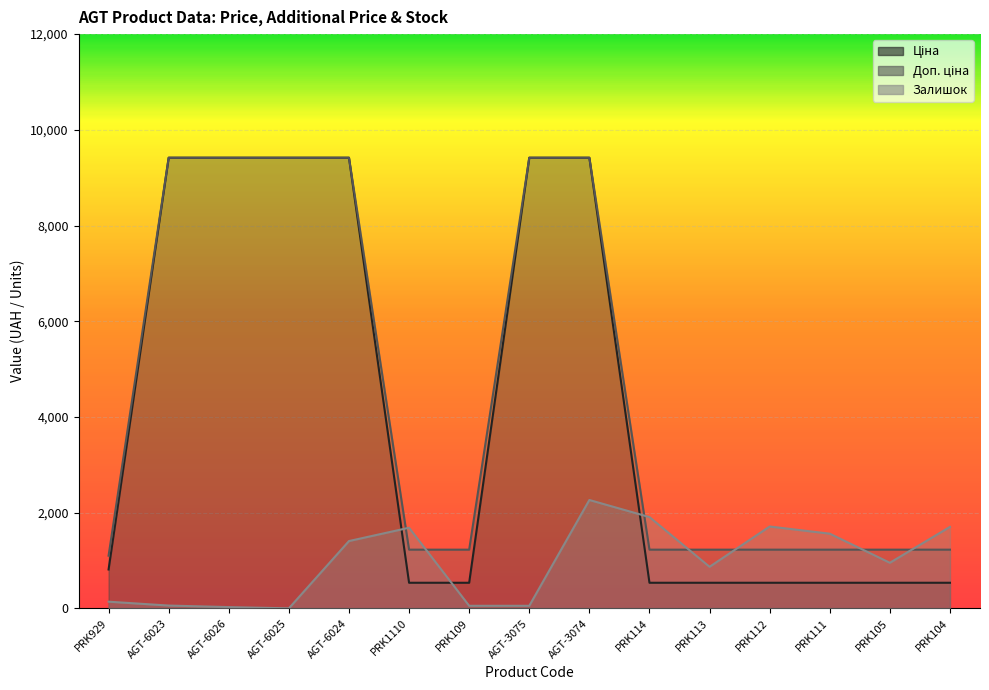

List the labels in order of Доп. ціна value, smallest first.

PRK929, PRK1110, PRK109, PRK114, PRK113, PRK112, PRK111, PRK105, PRK104, AGT-6023, AGT-6026, AGT-6025, AGT-6024, AGT-3075, AGT-3074